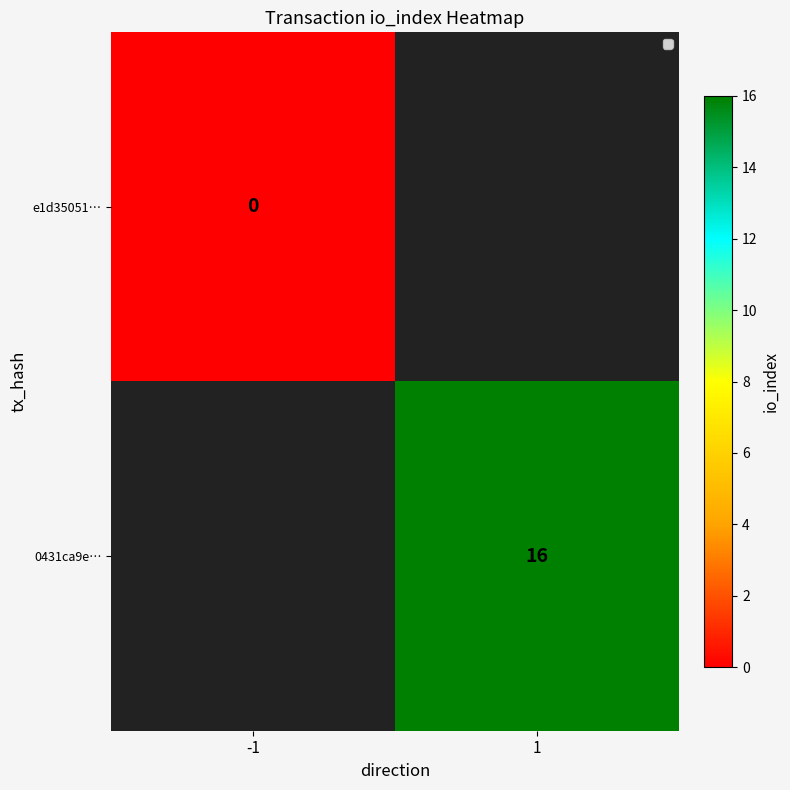

At how many categories does at least one series exceed 0?

1